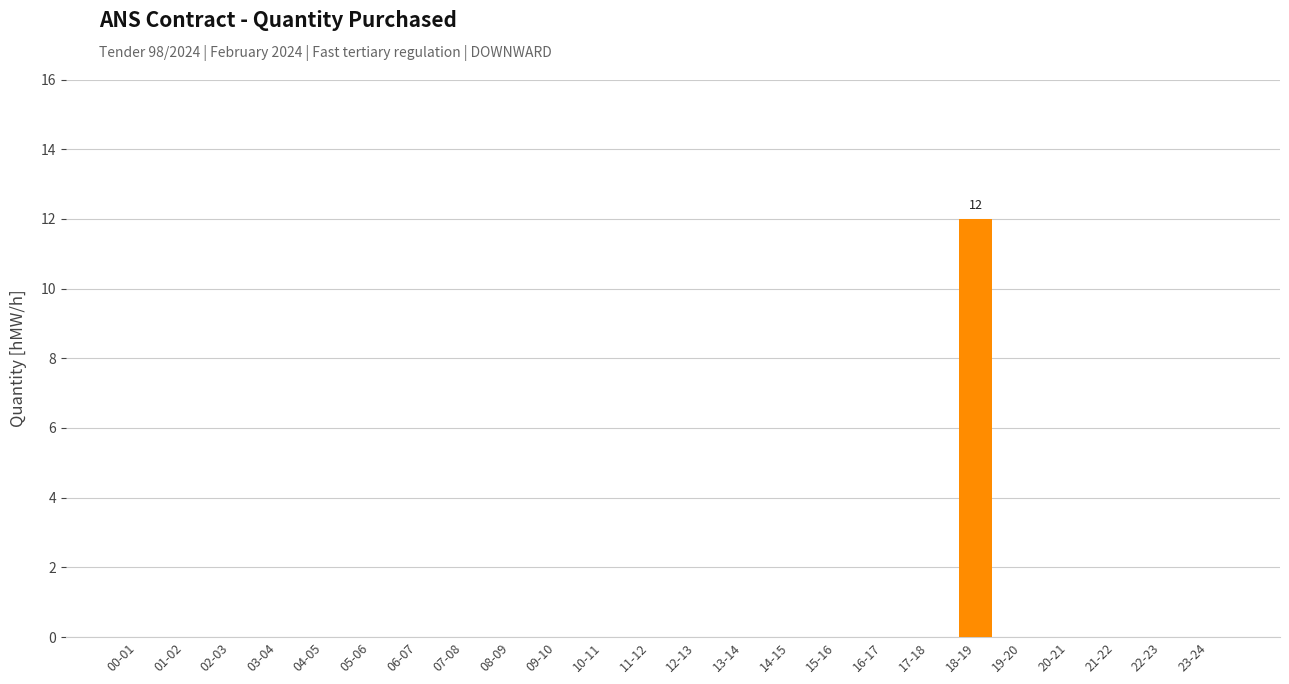

What is the greatest value displayed?

12